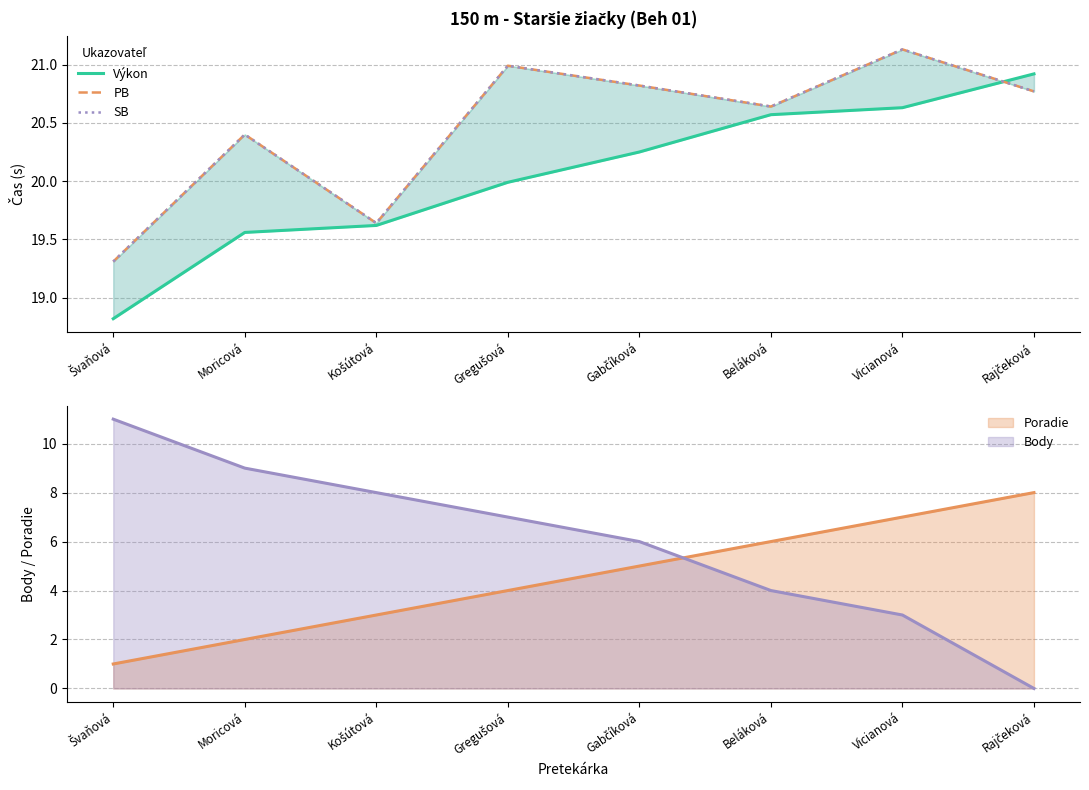

Where is SB nearest to the value 20?

Košútová